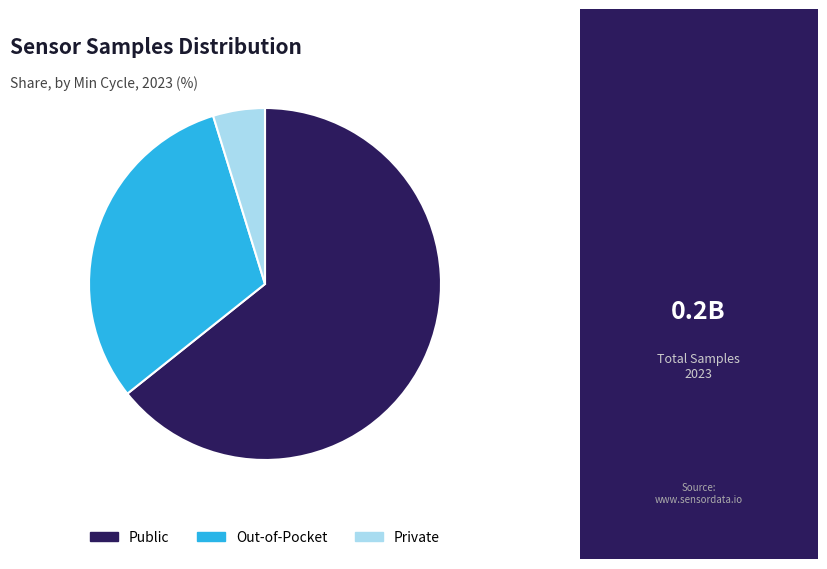

Is it true that Out-of-Pocket is 17% of the pie?

False